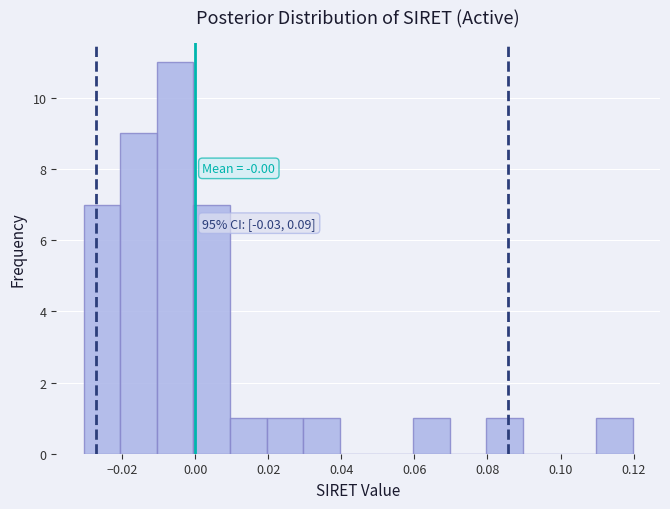

Which range on the x-axis has the tallest bar?

-0.01 to 0.00